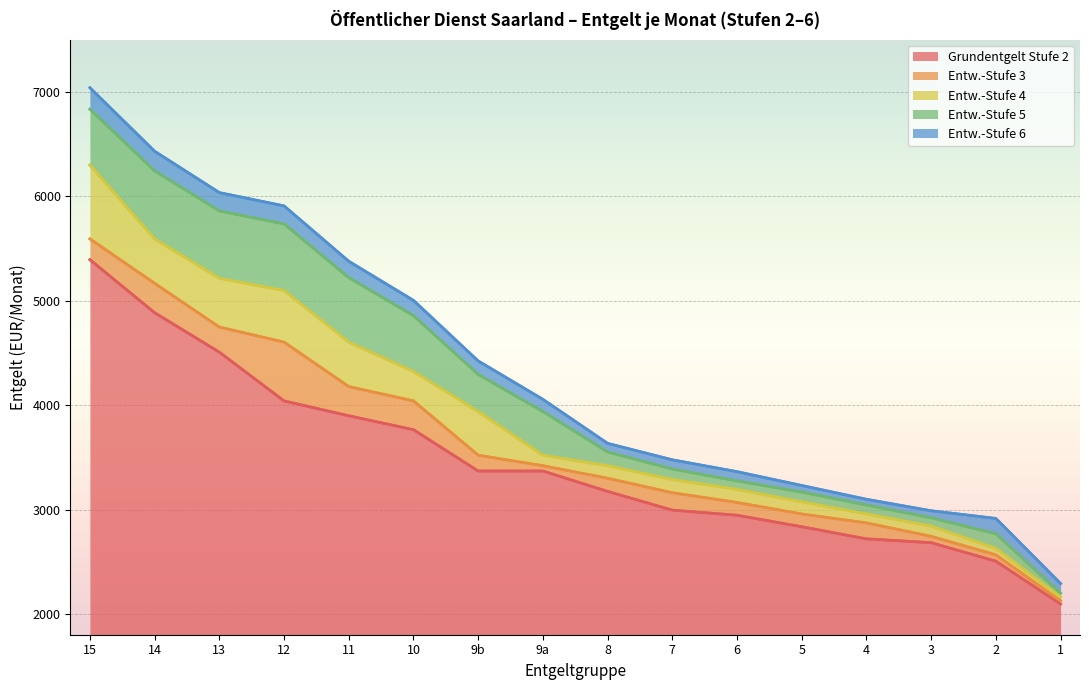

What is the maximum value shown in the chart?

7042.3